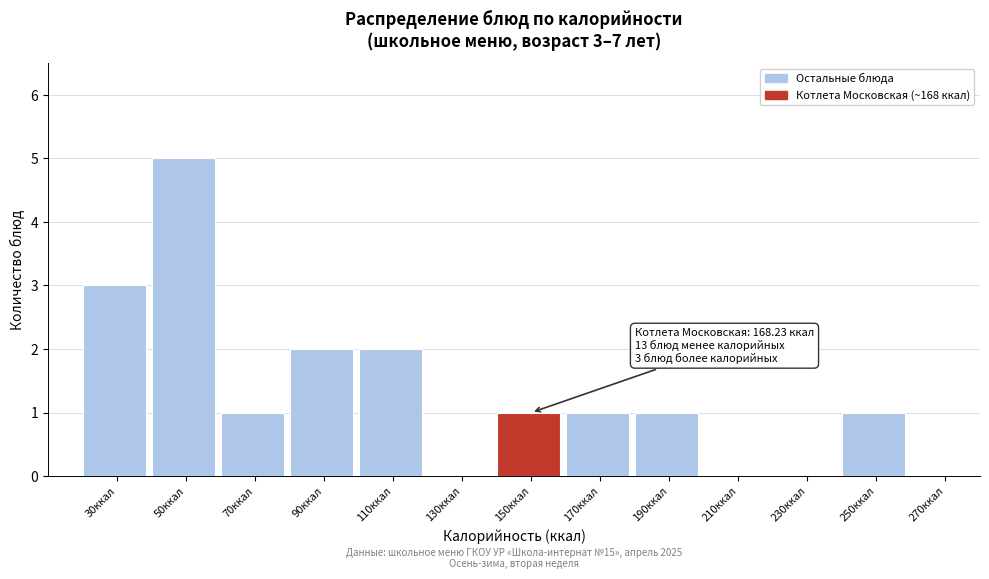

Reading left to right, list all the values displayed in this chart.

30ккал=3	50ккал=5	70ккал=1	90ккал=2	110ккал=2	130ккал=0	150ккал=1	170ккал=1	190ккал=1	210ккал=0	230ккал=0	250ккал=1	270ккал=0